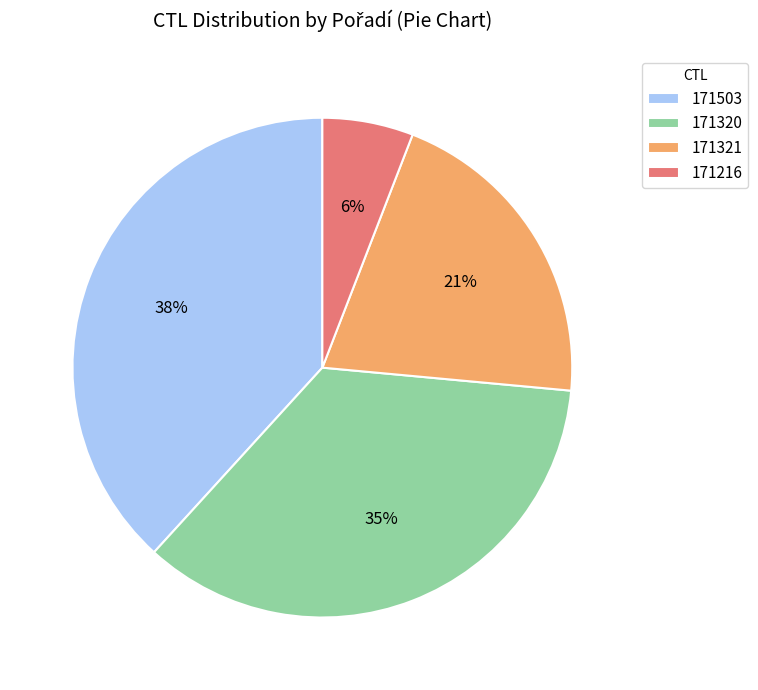

What is the ratio of the value at 171321 to the value at 171320?

0.6